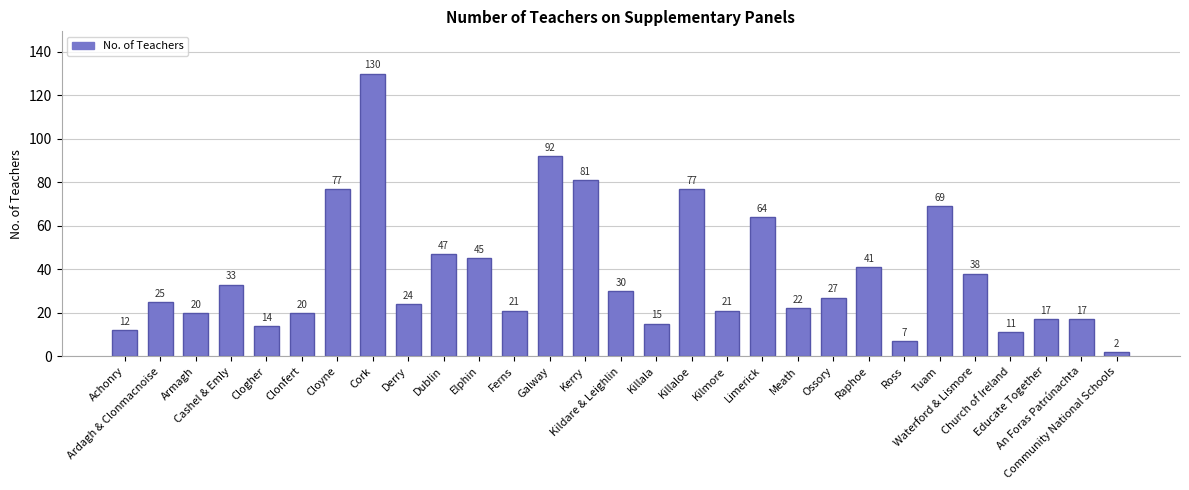

Where is the data nearest to the value 66?

Limerick